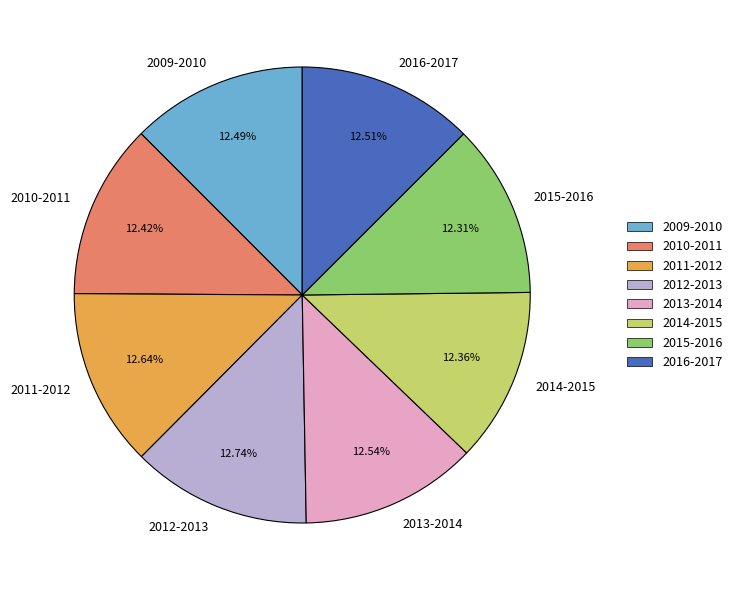

Is the sum of 2010-2011 and 2016-2017 greater than half?

No